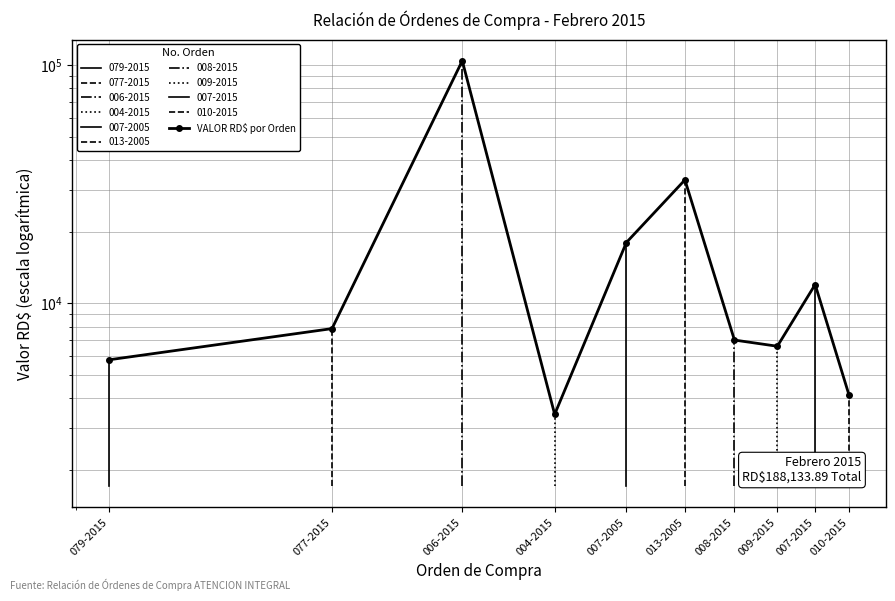

Between 013-2005 and 008-2015, which is larger?

013-2005